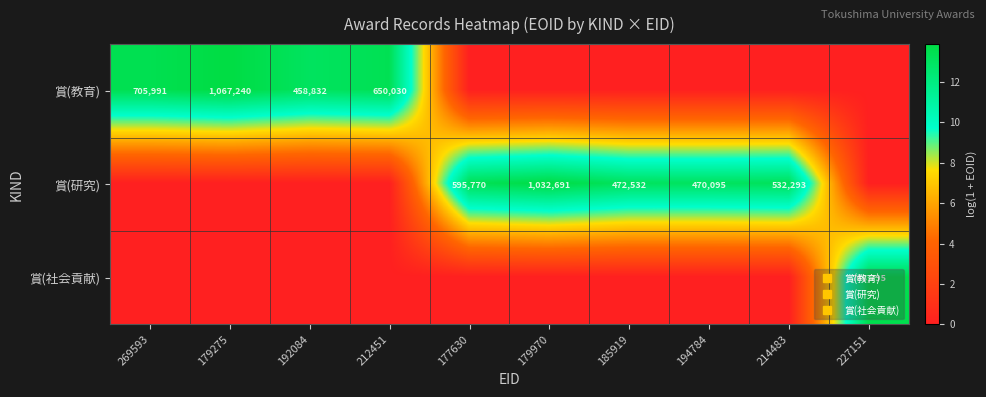

What is the difference between the maximum and minimum values in the 賞(研究) series?

13.8